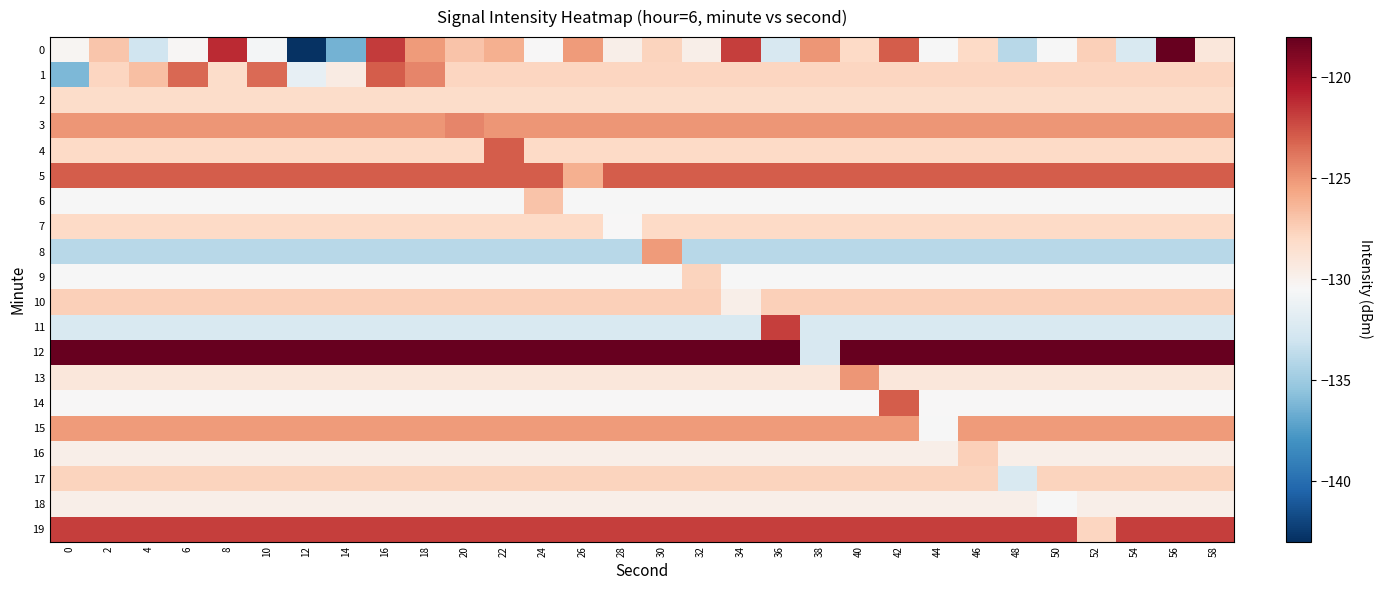

At how many categories does at least one series exceed -134?

30